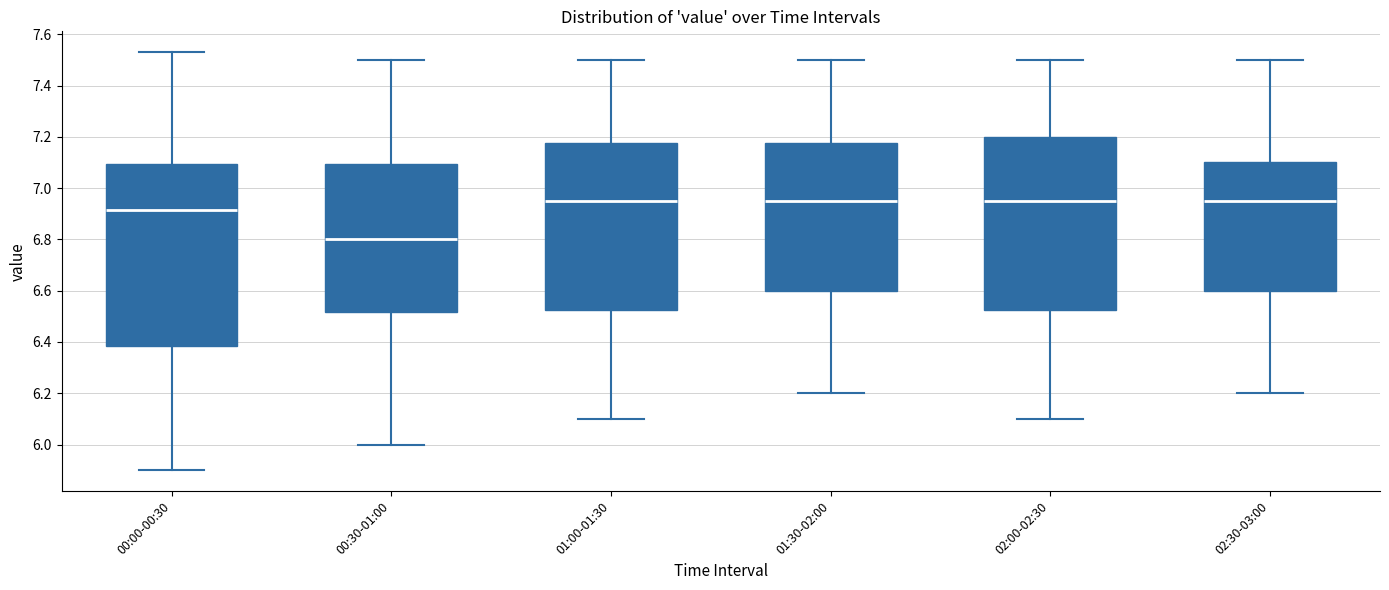

Where is the lower edge of the box for 02:30-03:00 on the y-axis? The values are not printed on the chart, so give them approximately, as read against the axis.

6.60